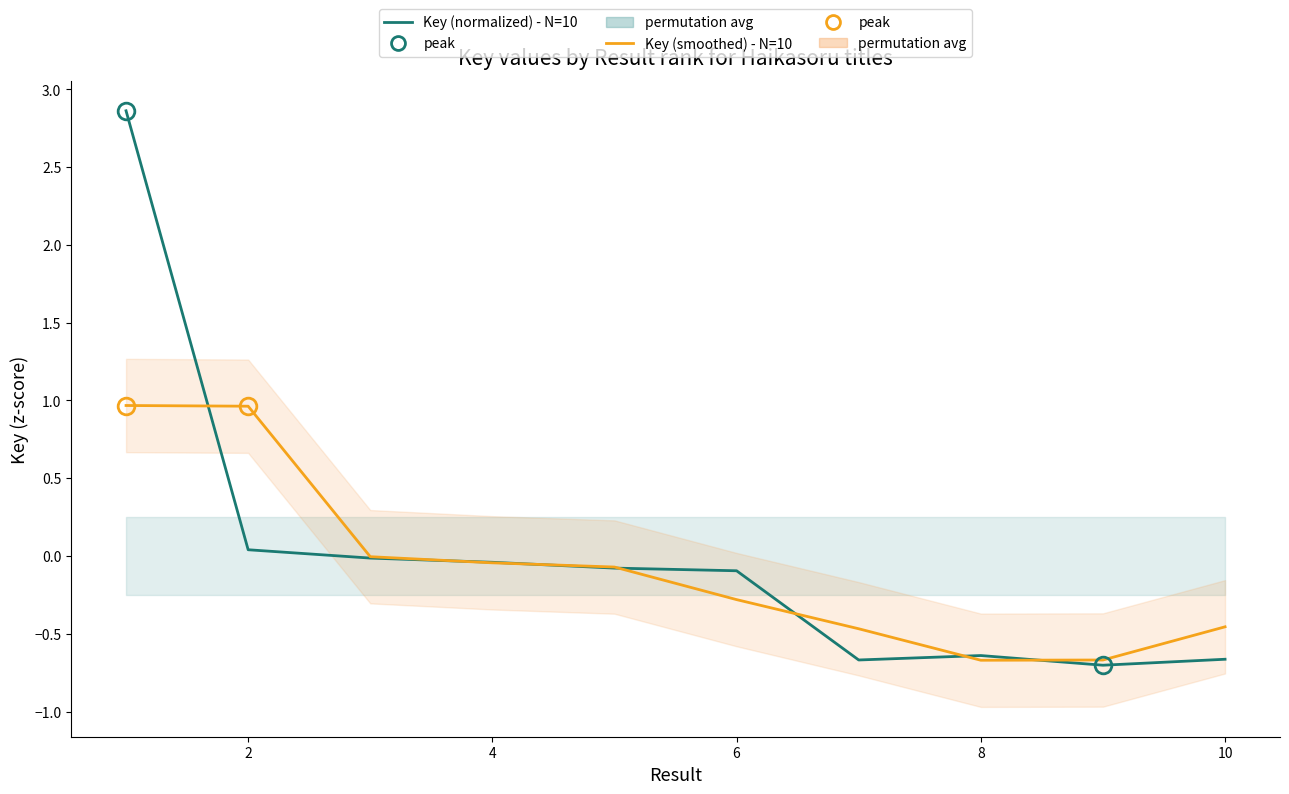

How many lines are shown in the chart?

2